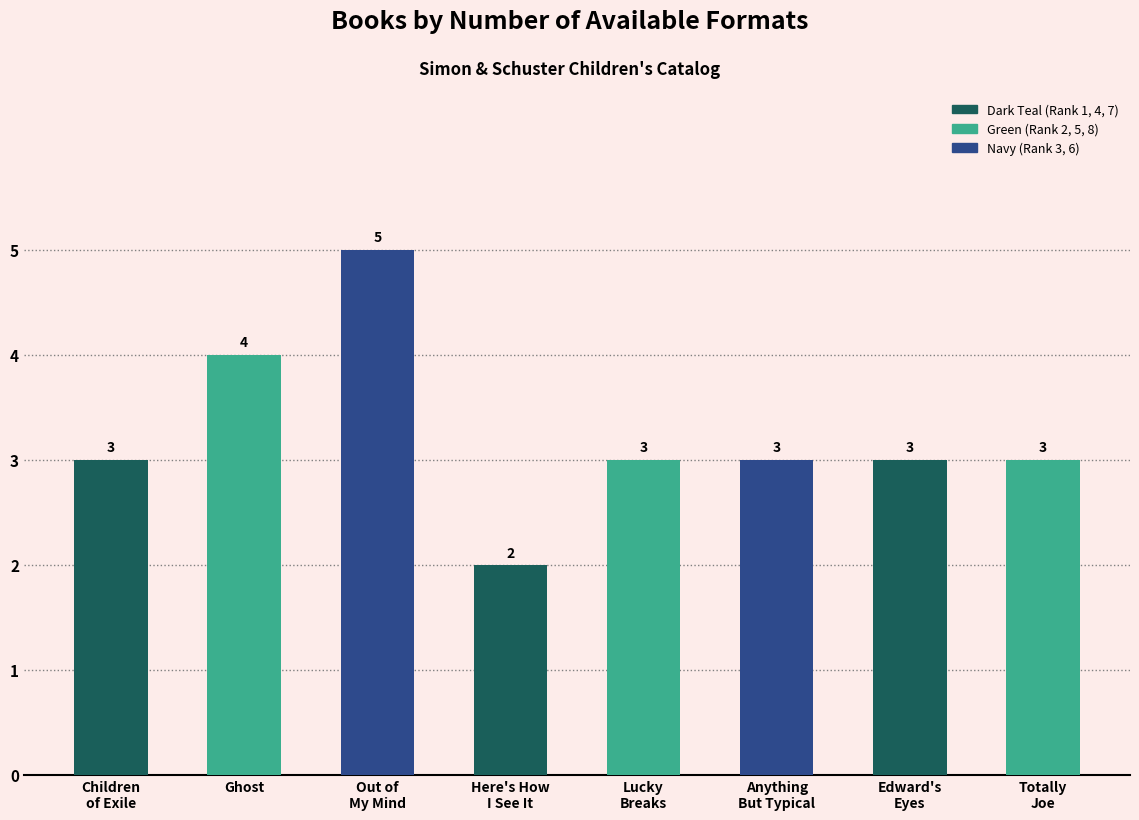

How many bars are there in total?

8